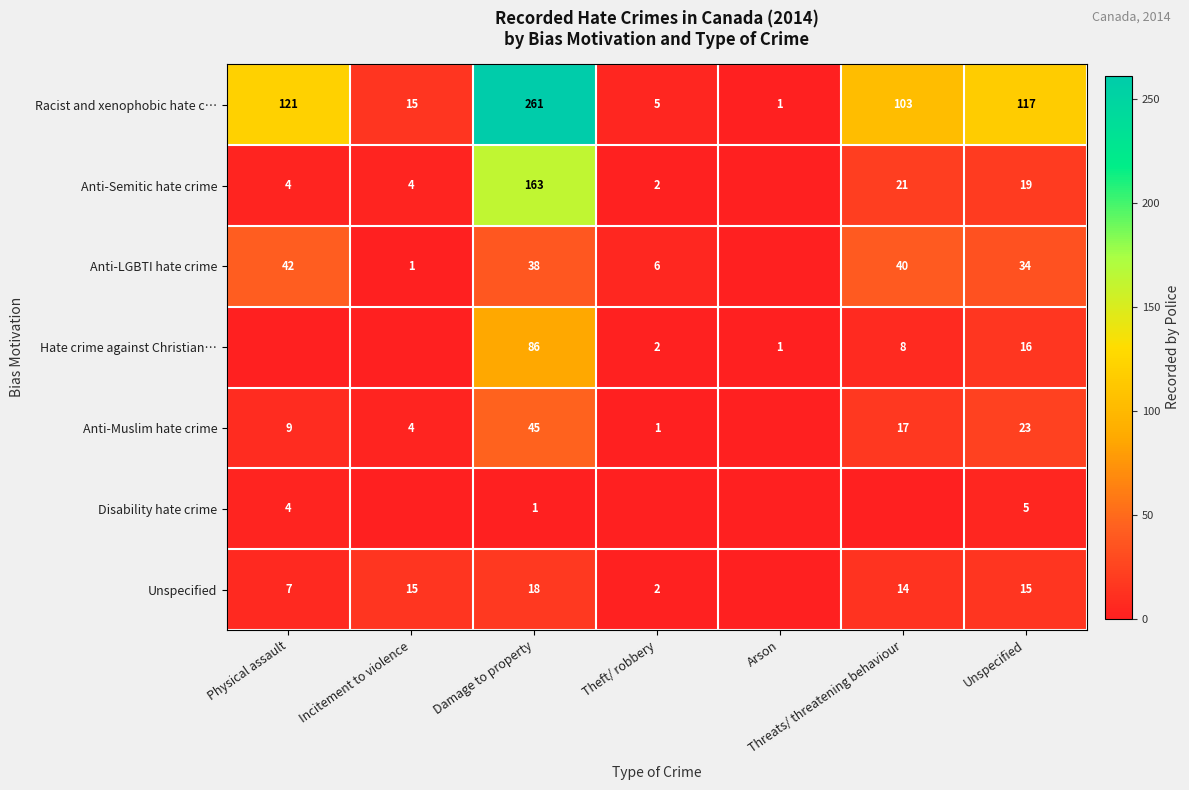

Is the value of Unspecified at Unspecified greater than the value of Hate crime against Christian… at Unspecified?

No